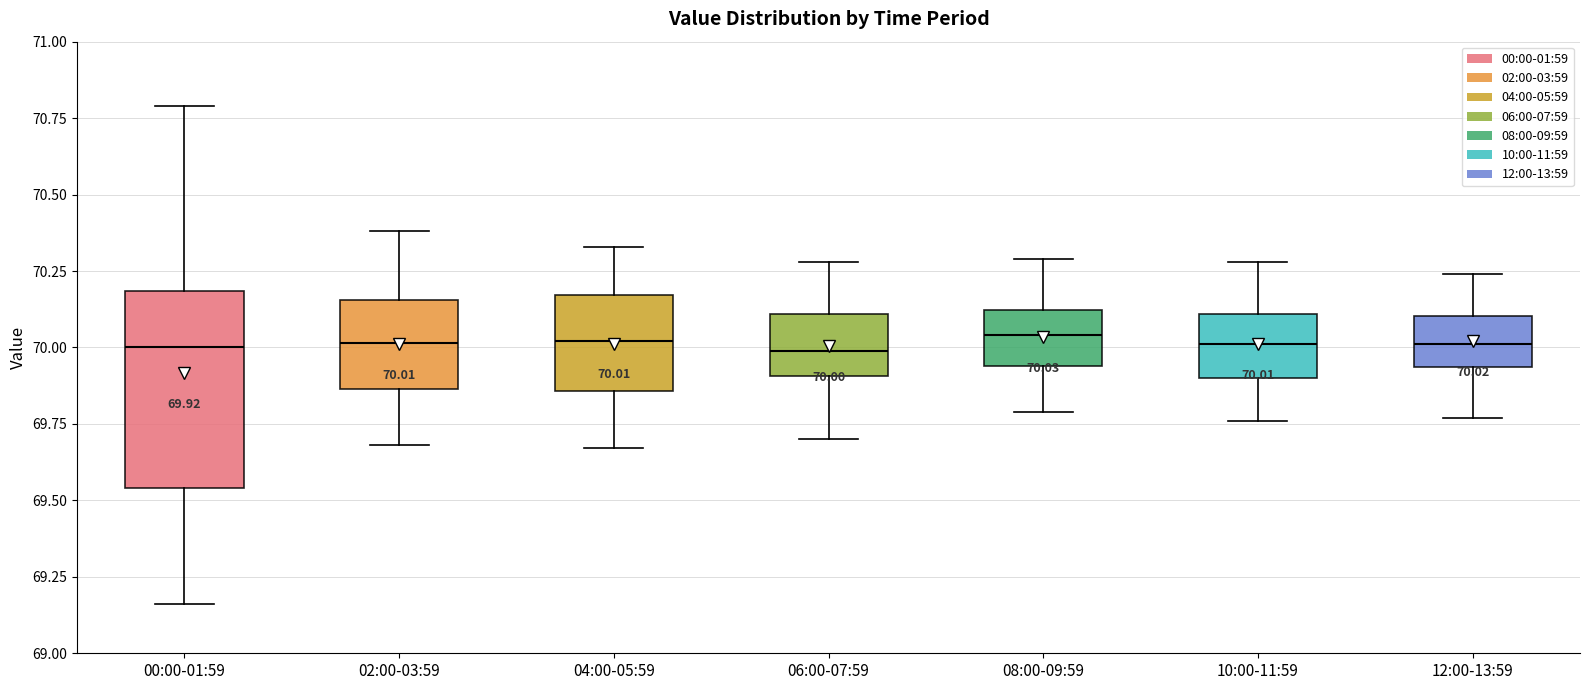

Comparing the boxes themselves (not the whiskers), which one is the tallest?

00:00-01:59